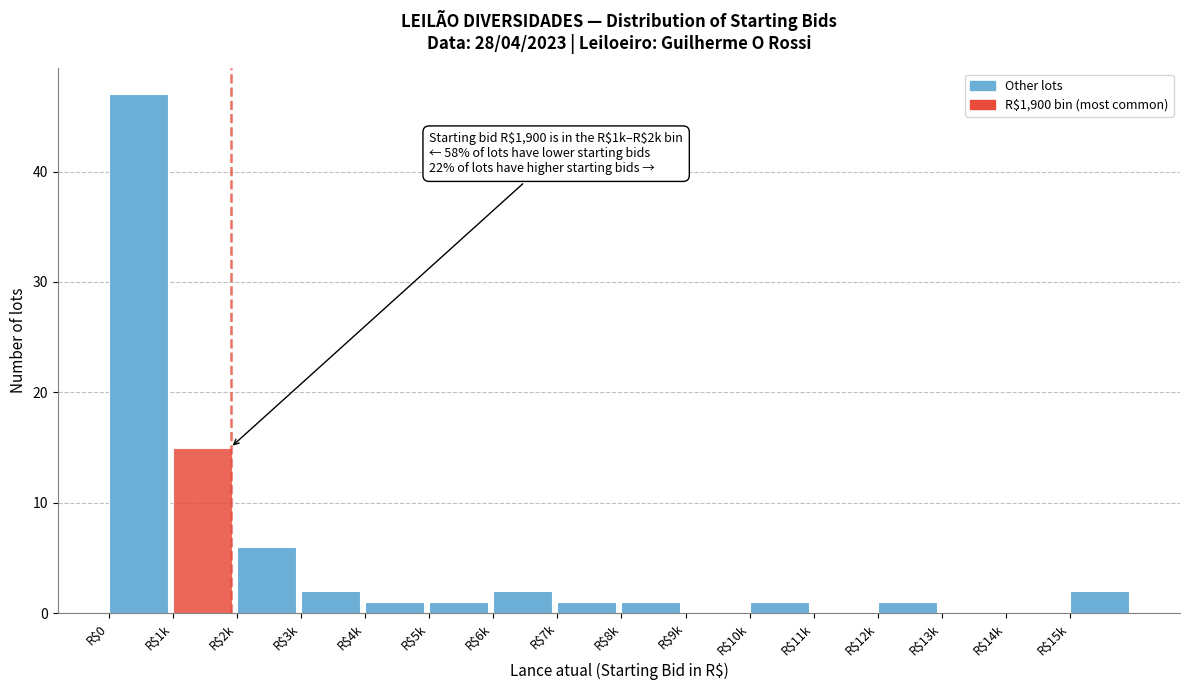

What is the maximum value shown in the chart?

47